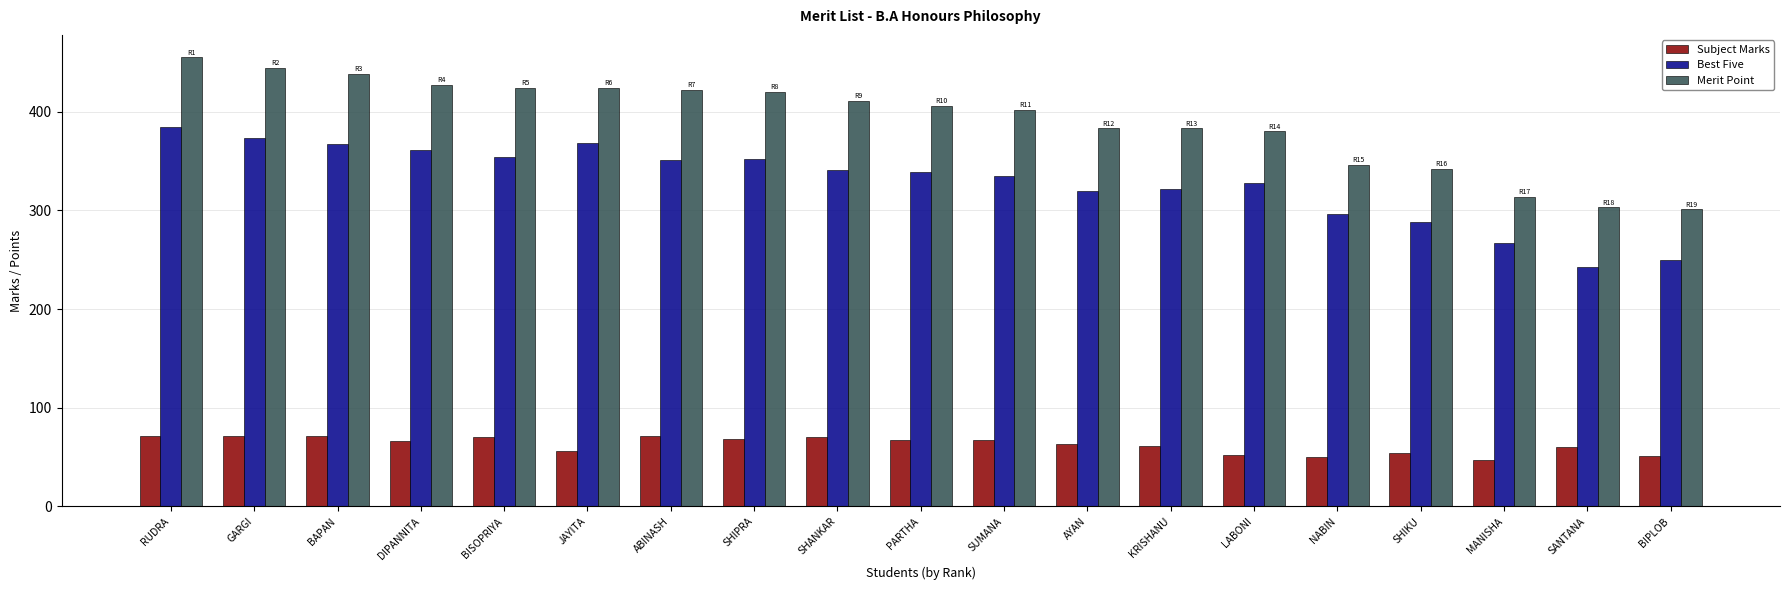

Which series has the widest spread of values?

Merit Point